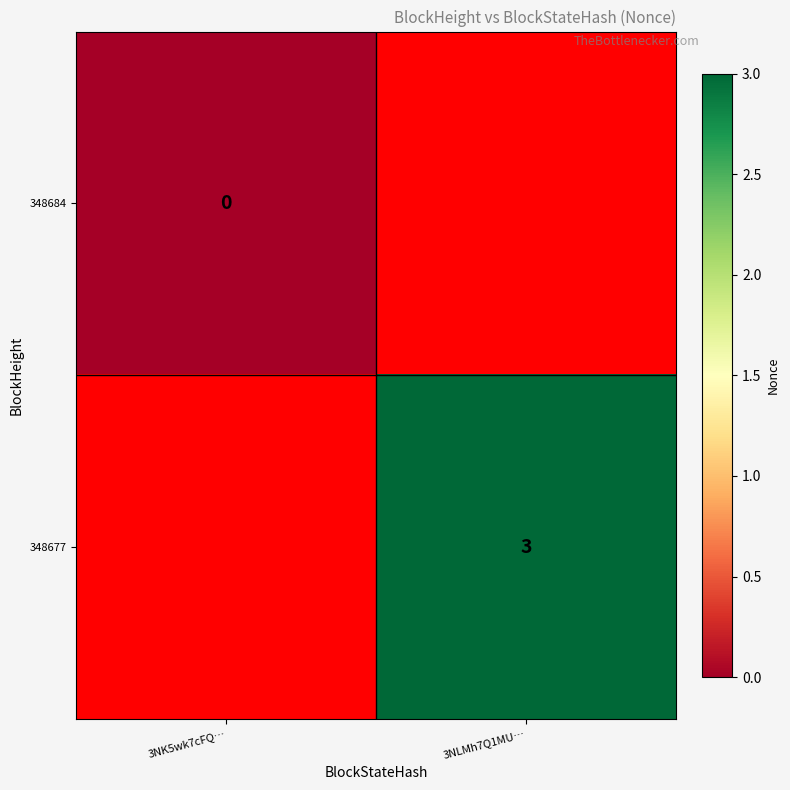

The value of 348677 at 3NLMh7Q1MU… is 3. True or false?

True